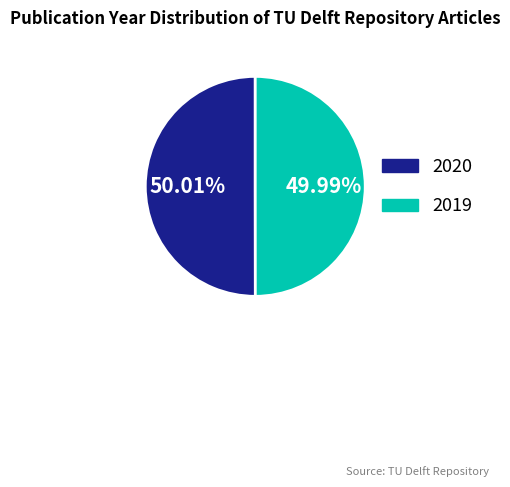

What percentage is the 2019 slice, to the nearest percent?

50%